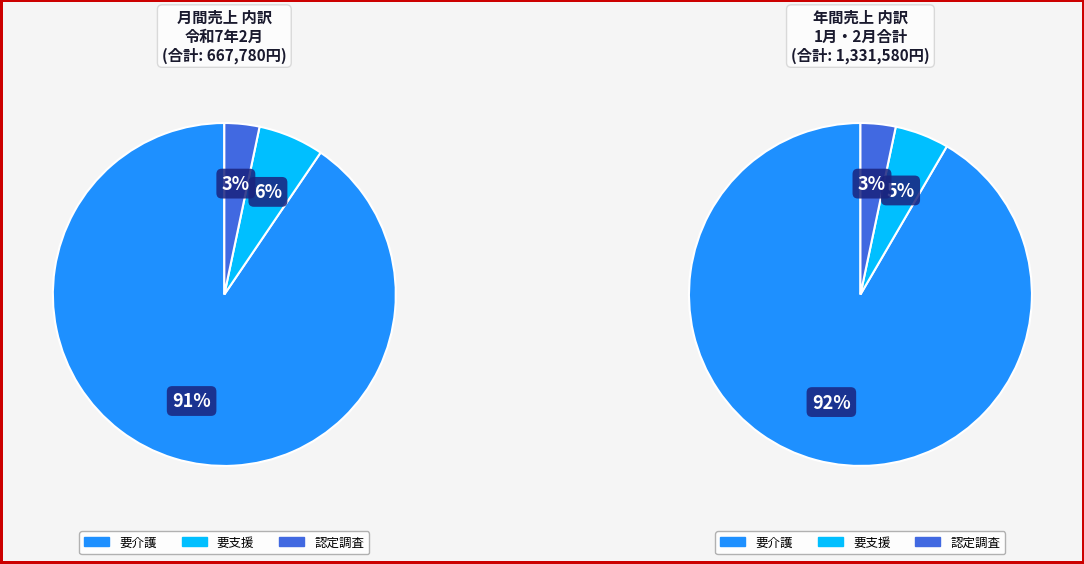

To the nearest percent, what is the difference between the 認定調査 and 要介護 slice percentages?

87%